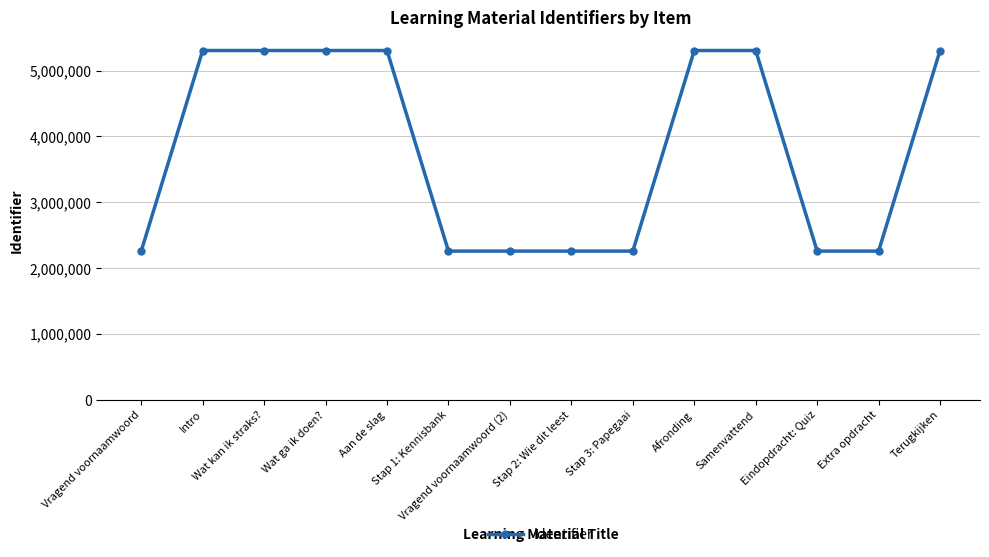

What is the sum of the values at Stap 1: Kennisbank and Wat ga ik doen??

7564885